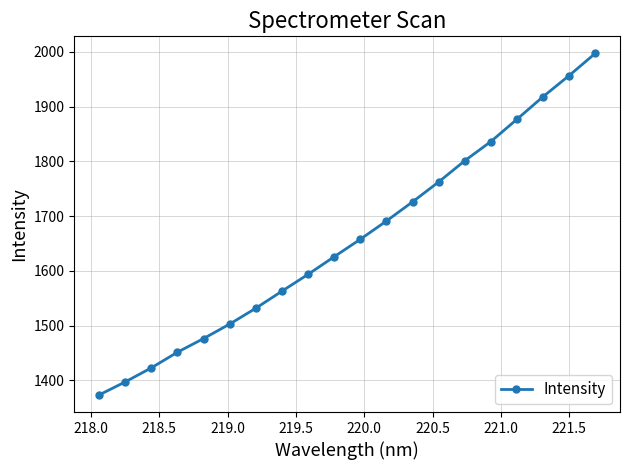

Is this an area chart (filled region under the line)?

No